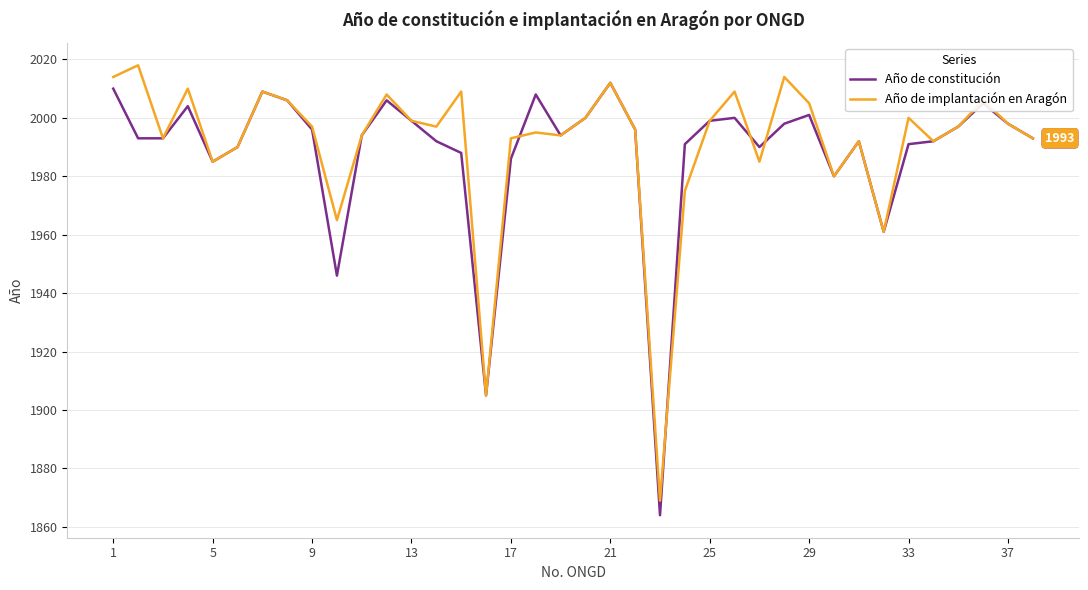

What is the highest value of the Año de constitución series?

2012